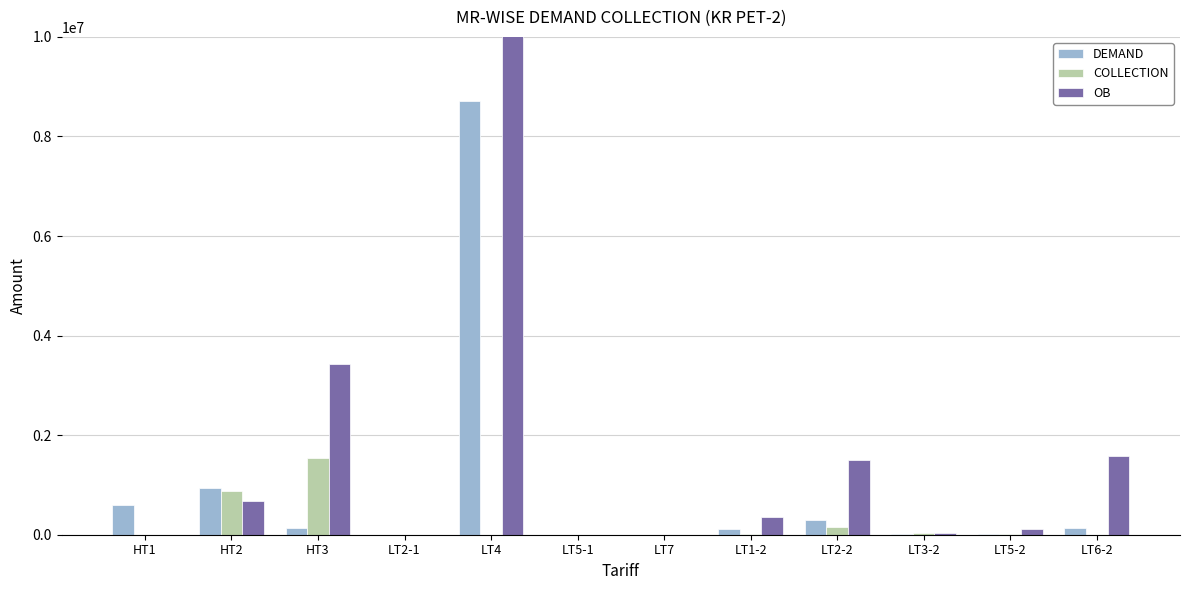

What is the difference between the OB values at HT3 and LT1-2?

3060357.9